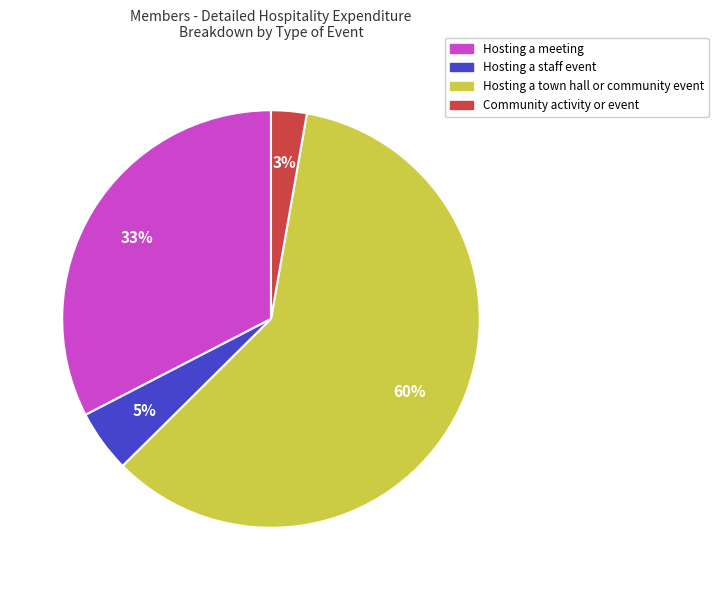

Which slice is the largest?

Hosting a town hall or community event